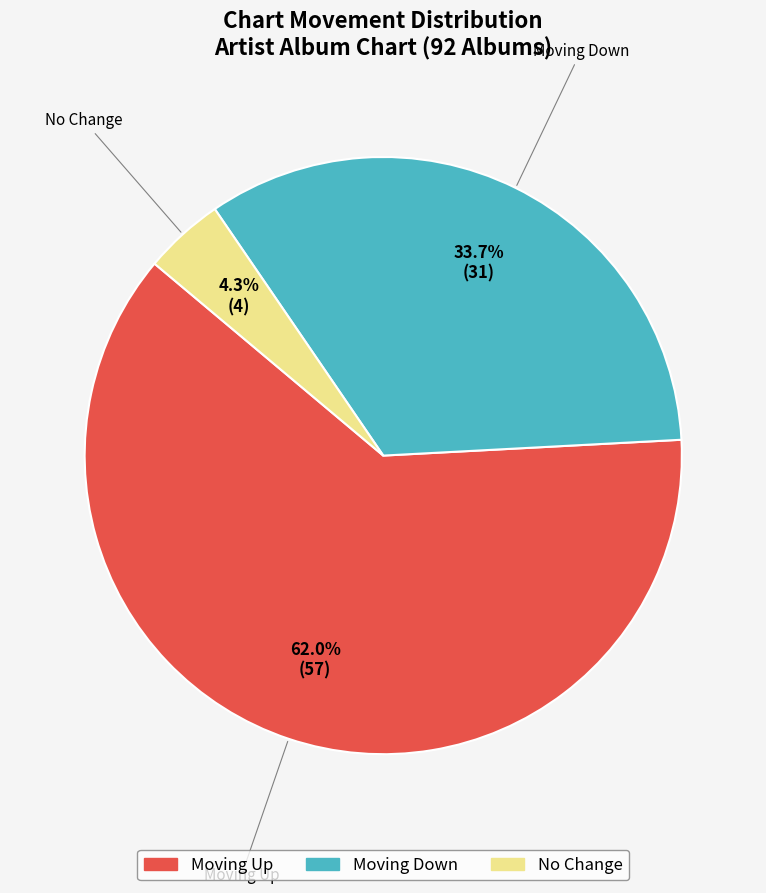

To the nearest percent, what is the average slice percentage?

33%